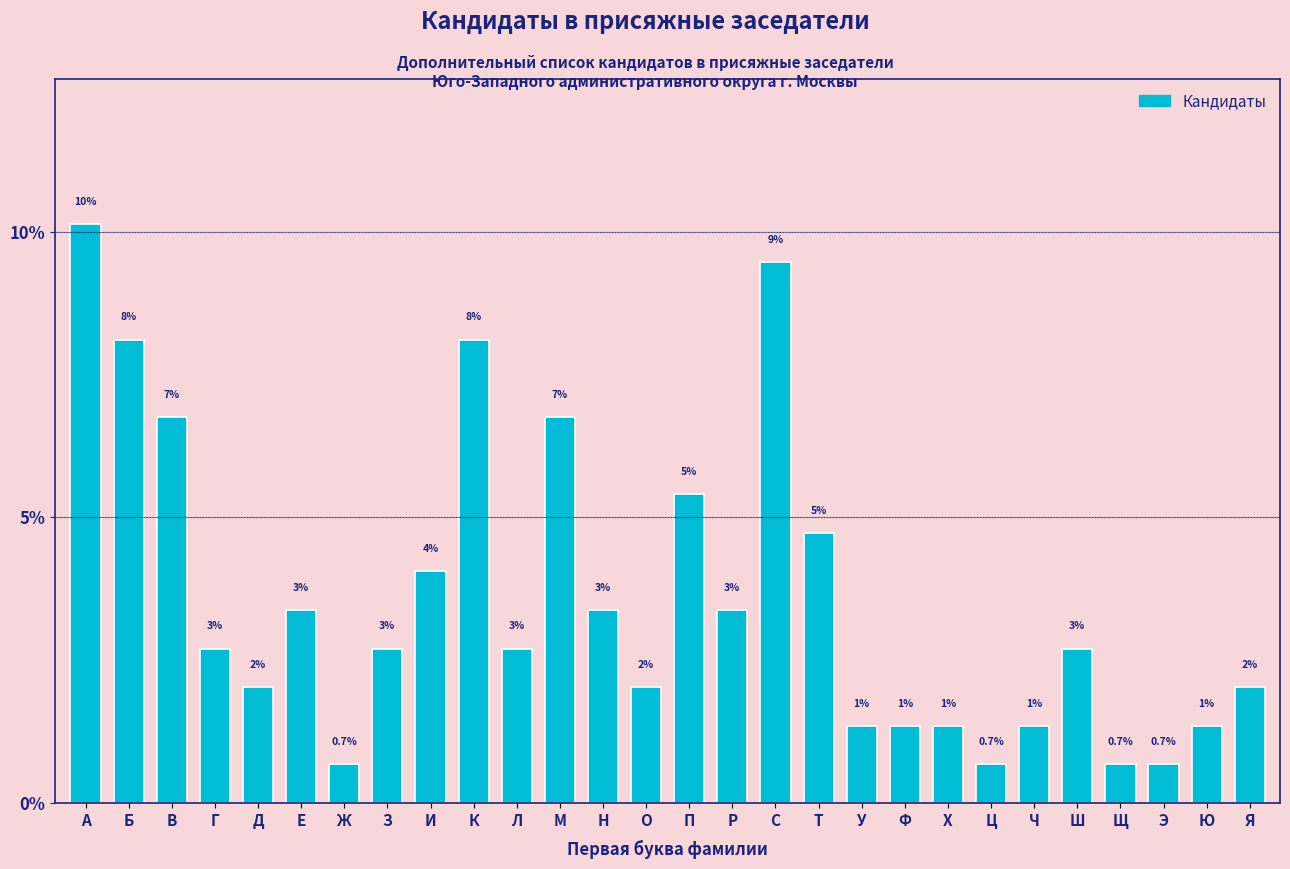

How many bars are there in total?

28